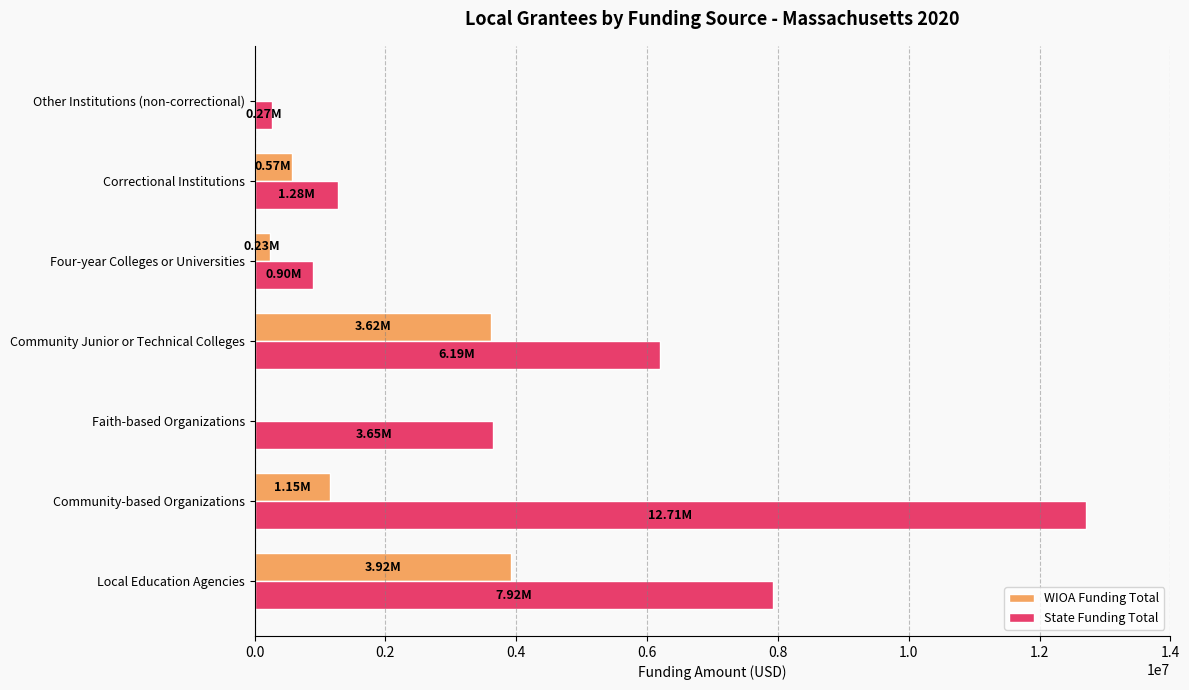

Which category has the highest value across all series?

Community-based Organizations